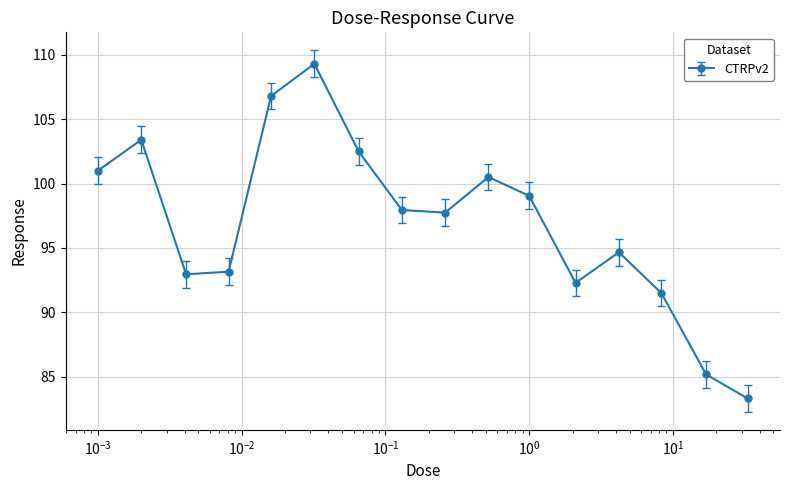

How many interior local valleys (lower than both neighbors) does the data have?

3